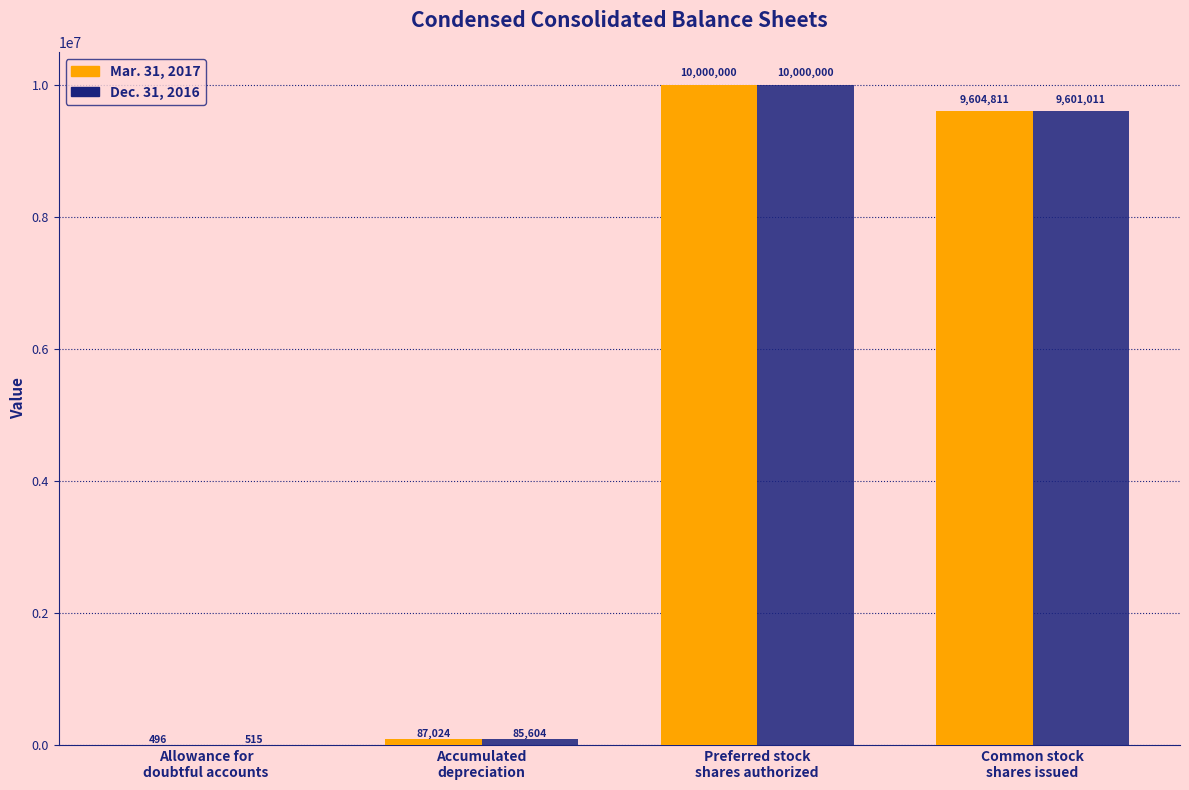

Which series has the largest total across all categories?

Mar. 31, 2017